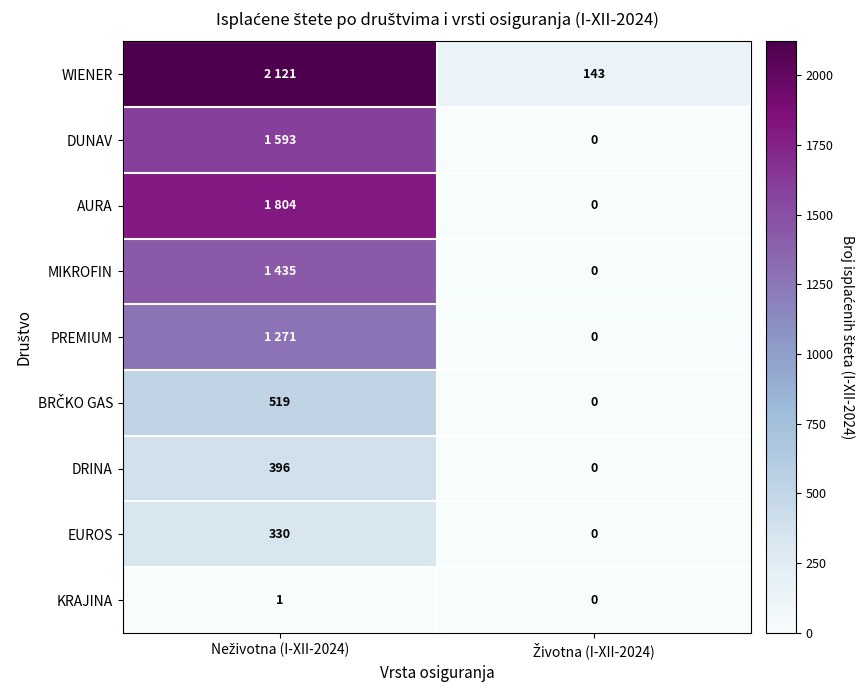

What is the sum of all DRINA values?

396